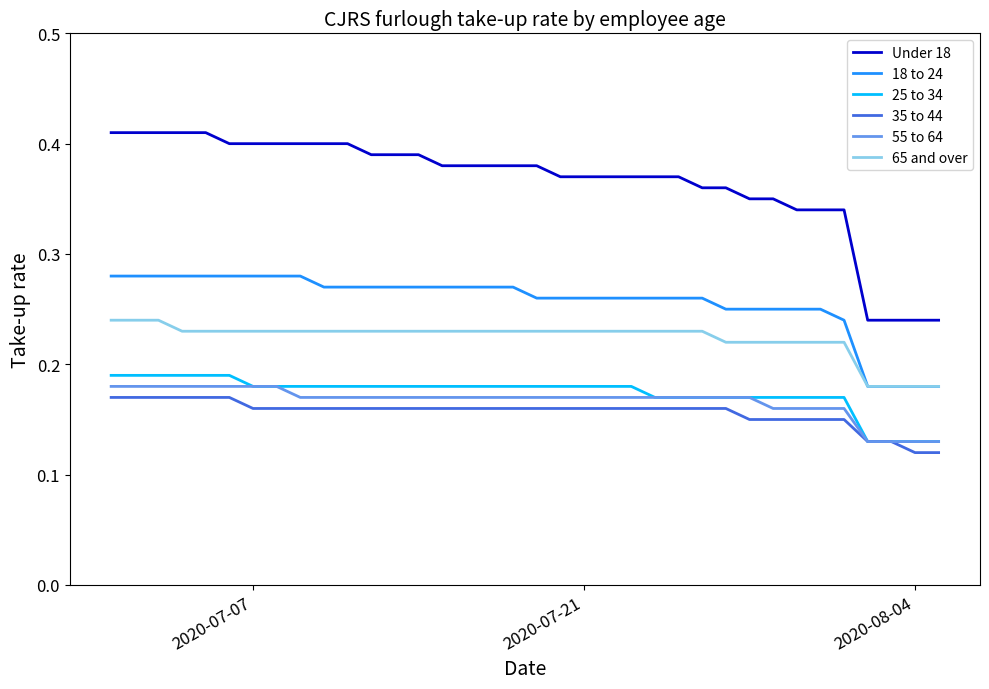

Which series has the largest range (max minus min)?

Under 18